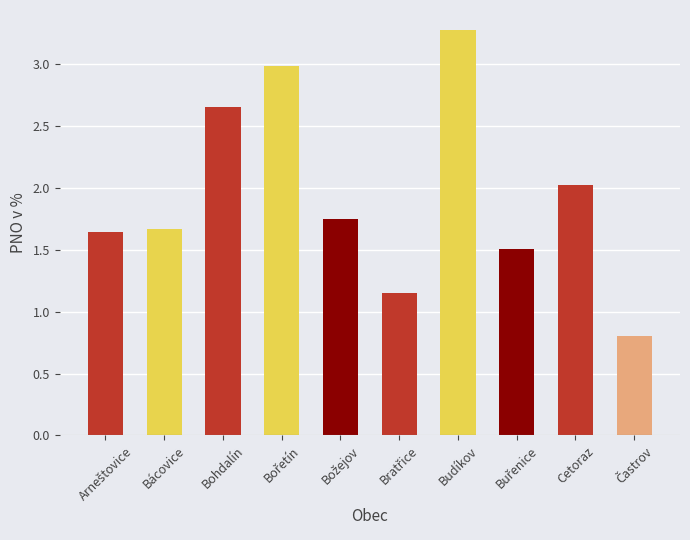

What is the difference between the maximum and minimum values?

2.5